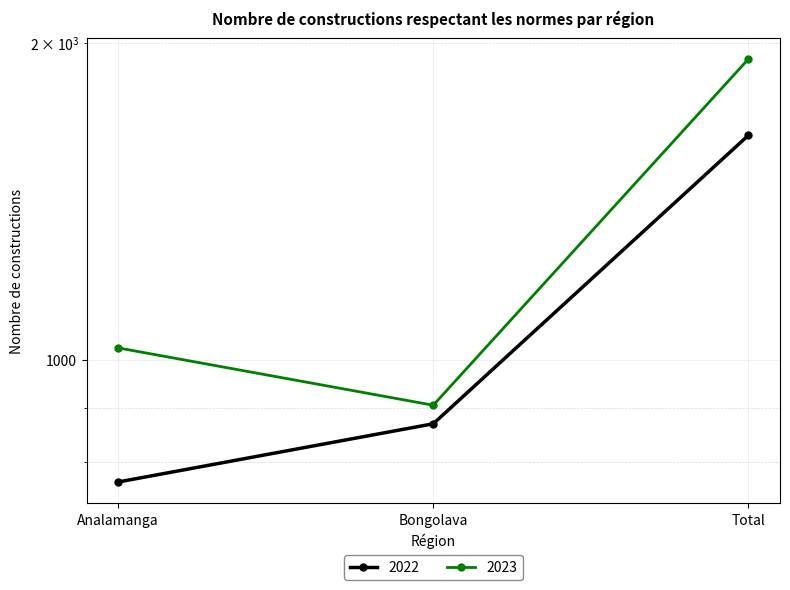

Is it true that 2022 equals 512 at Analamanga?

False